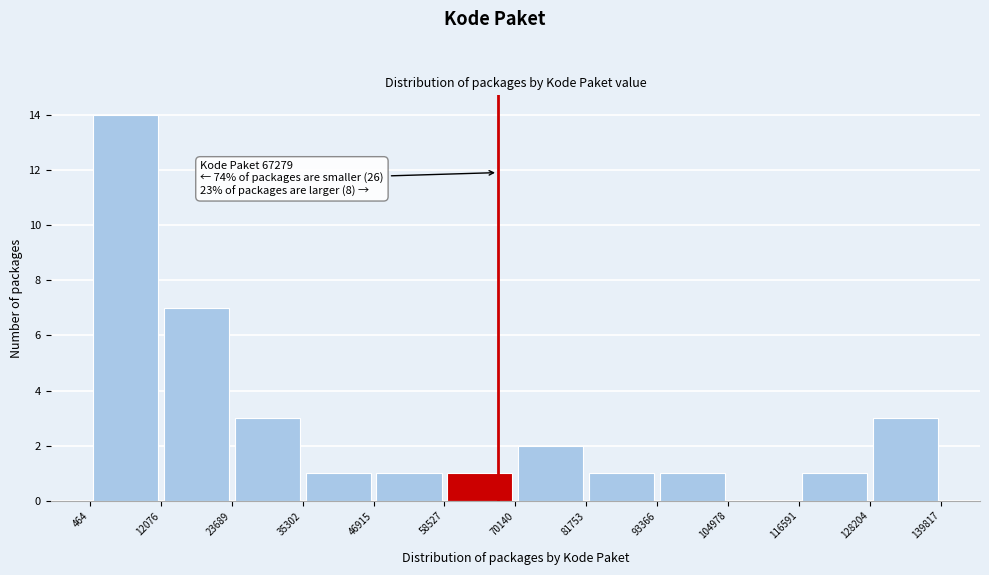

Over which range of the x-axis is the bar tallest?

464 to 12076